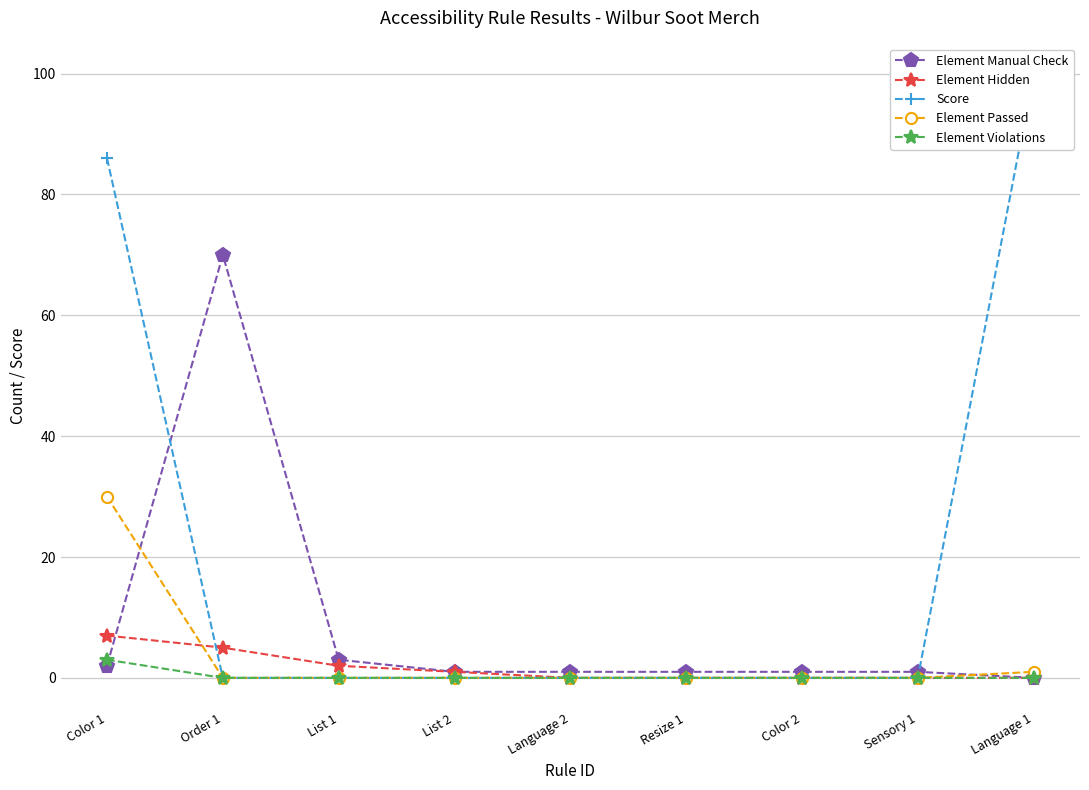

What is the highest value of the Element Passed series?

30